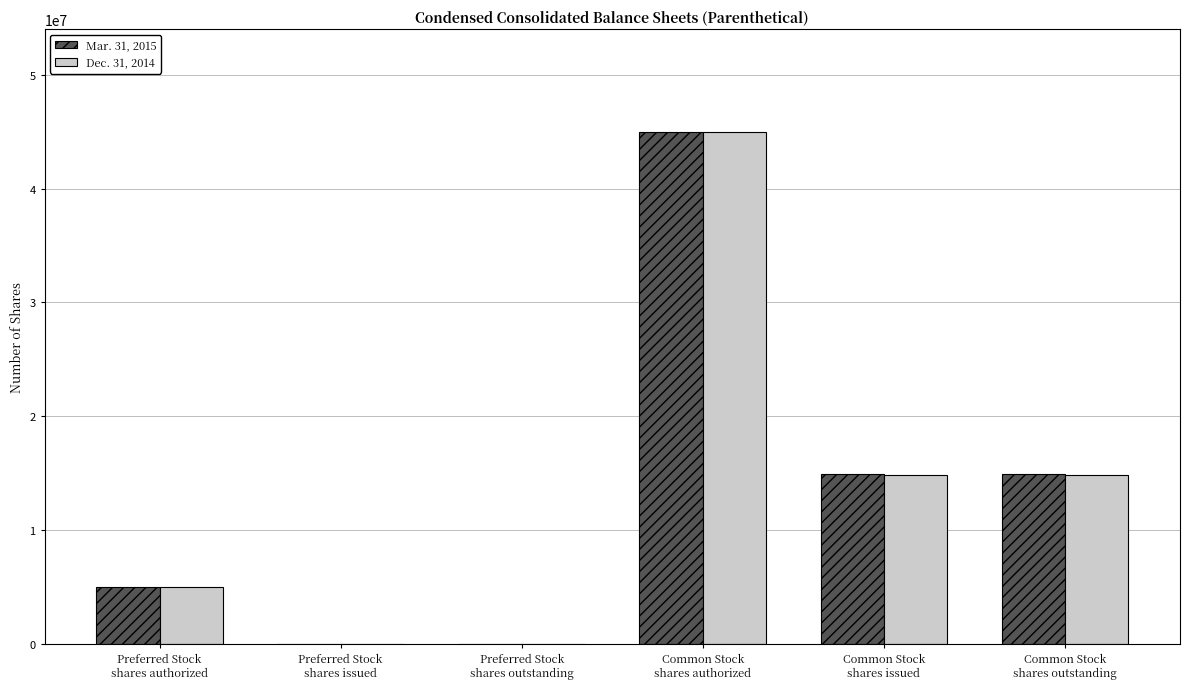

Does the chart contain stacked bars?

No